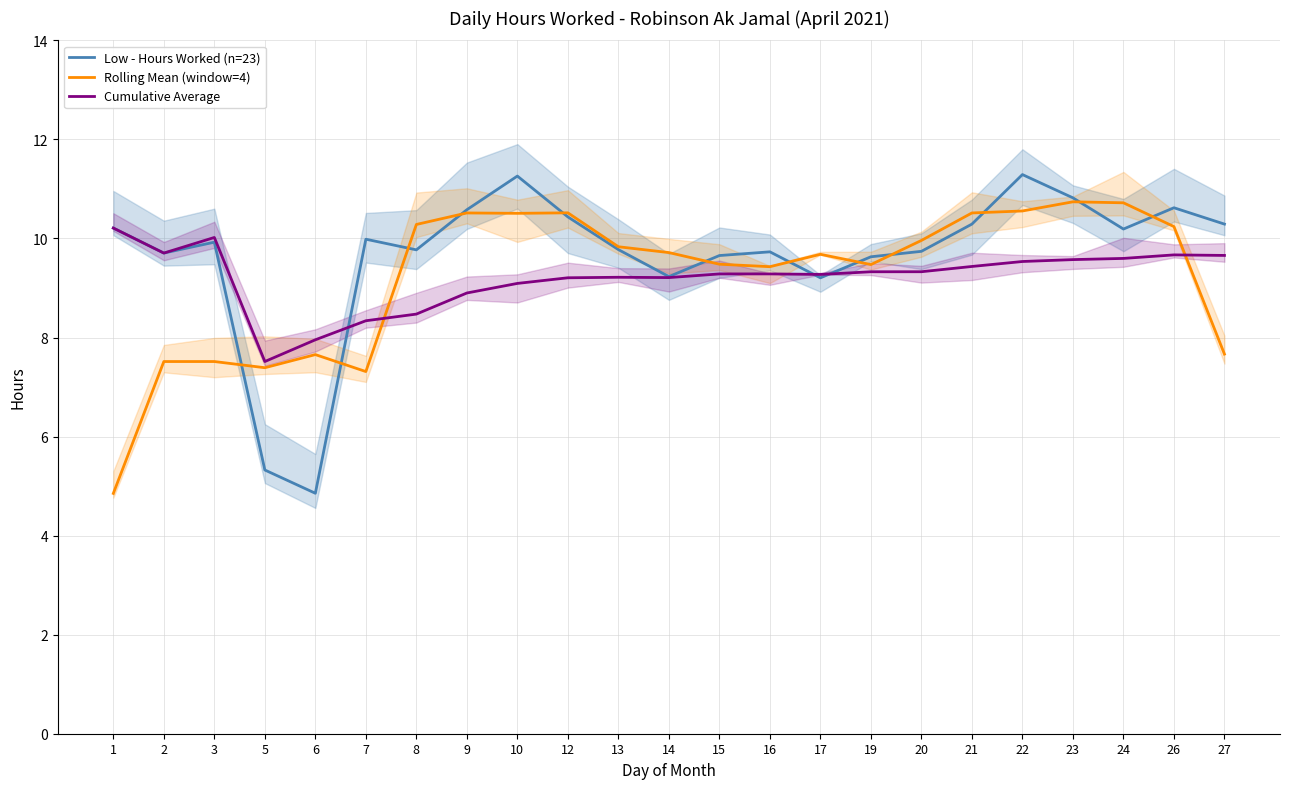

List the series in order of their peak value, highest first.

Low - Hours Worked (n=23), Rolling Mean (window=4), Cumulative Average